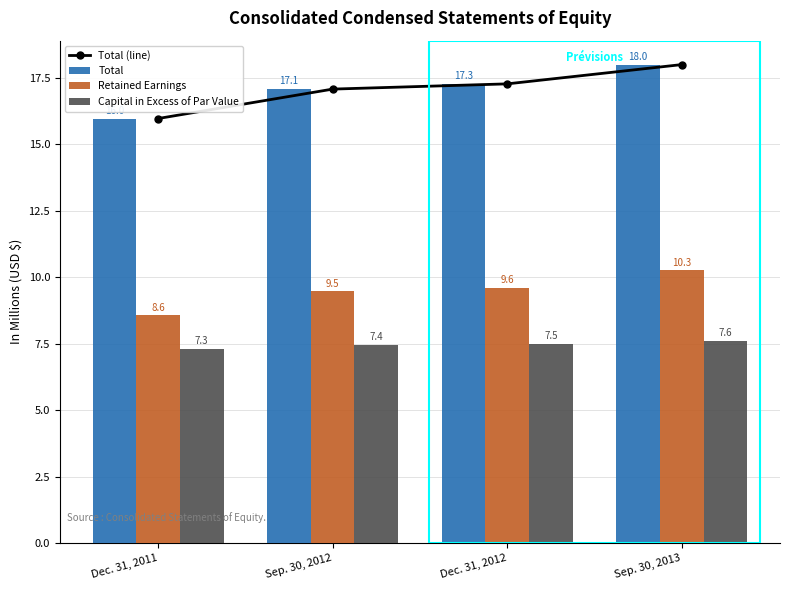

Is the value of Retained Earnings at Sep. 30, 2013 greater than the value of Capital in Excess of Par Value at Sep. 30, 2013?

Yes